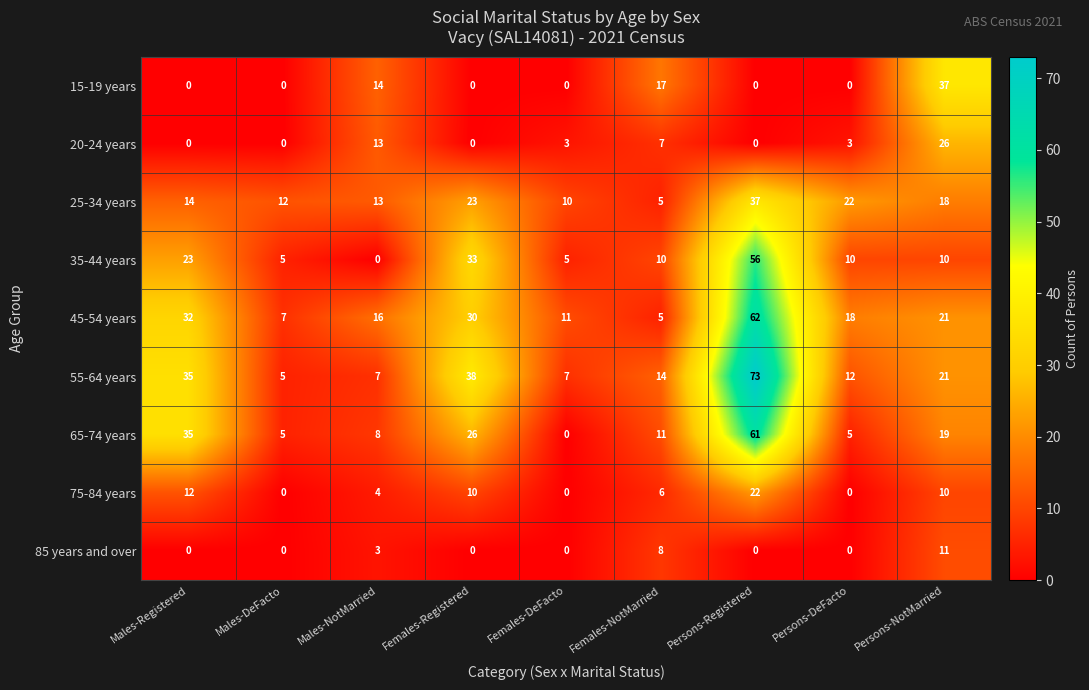

Which series has the widest spread of values?

55-64 years